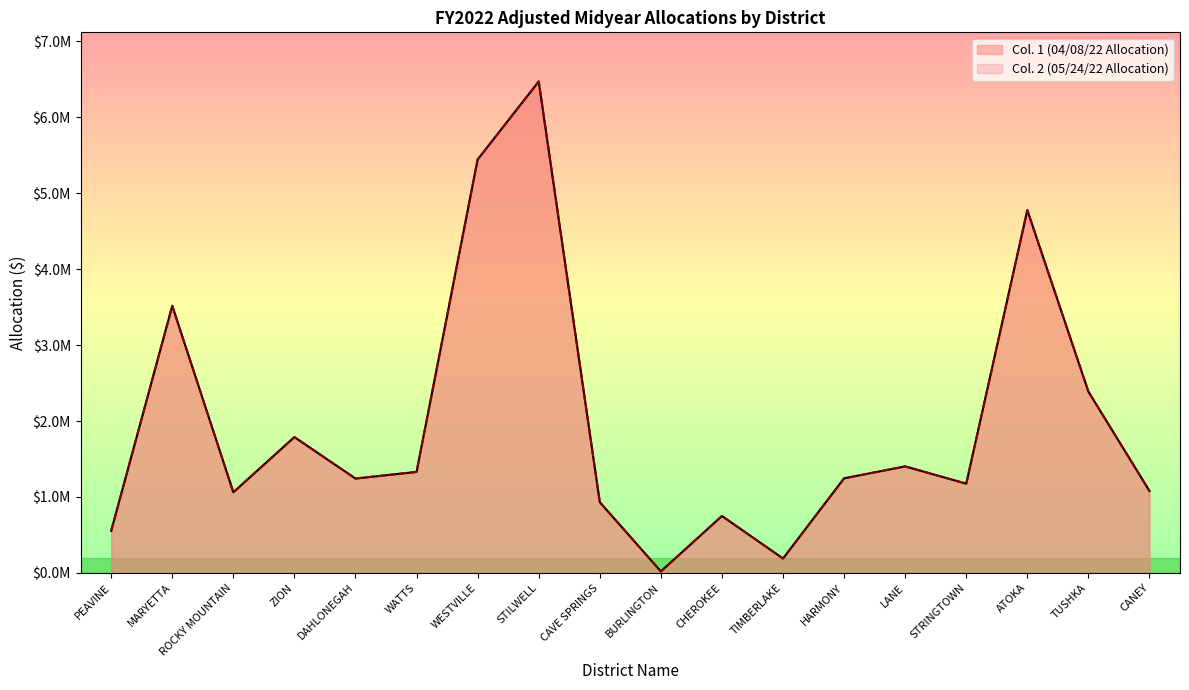

At which label does Col. 1 (04/08/22 Allocation) first exceed 1246181?

MARYETTA